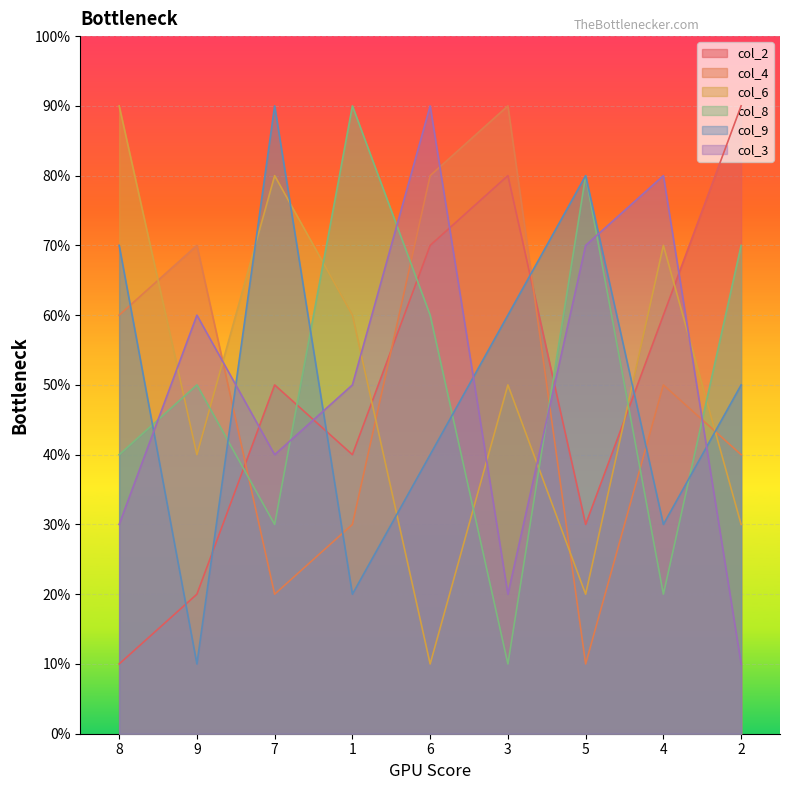

How many interior local peaks does the col_2 series have?

2